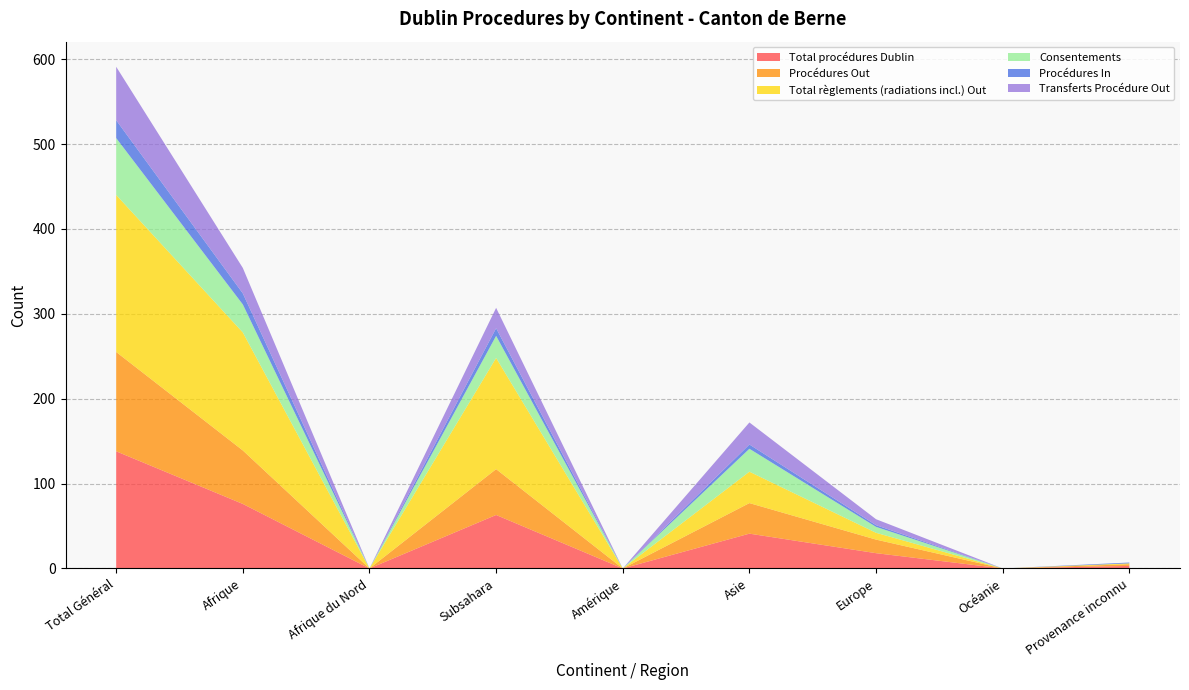

Reading right to left, transcribe all the data shown in this chart.

Total procédures Dublin: 3	0	18	41	0	63	0	76	138
Procédures Out: 2	0	16	36	0	54	0	63	117
Total règlements (radiations incl.) Out: 1	0	8	37	0	131	0	139	185
Consentements: 0	0	7	27	0	26	0	33	67
Procédures In: 1	0	2	5	0	9	0	13	21
Transferts Procédure Out: 0	0	7	26	0	24	0	30	63